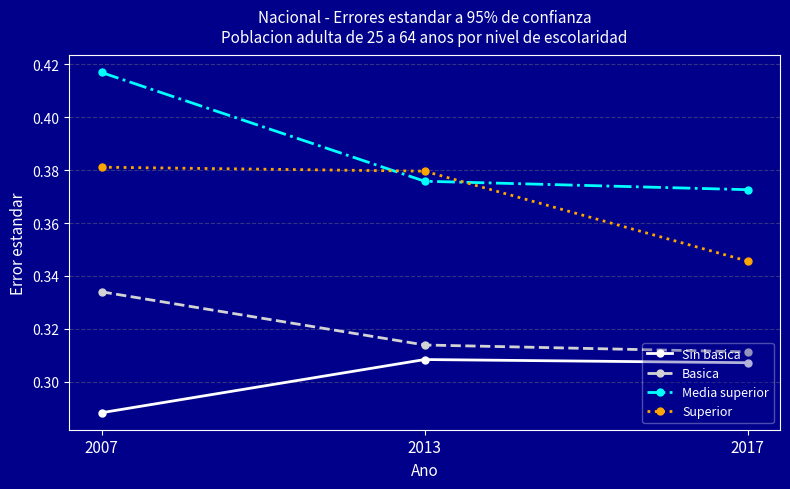

Which category has the highest value across all series?

2007